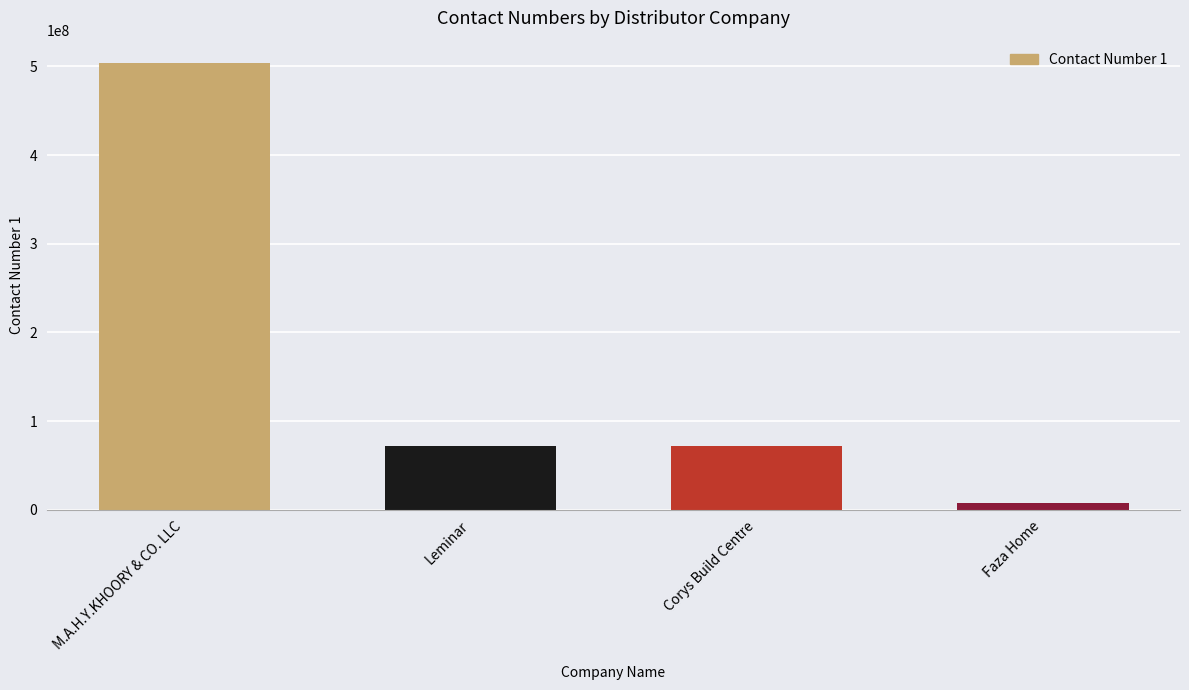

Between Leminar and Faza Home, which is larger?

Leminar